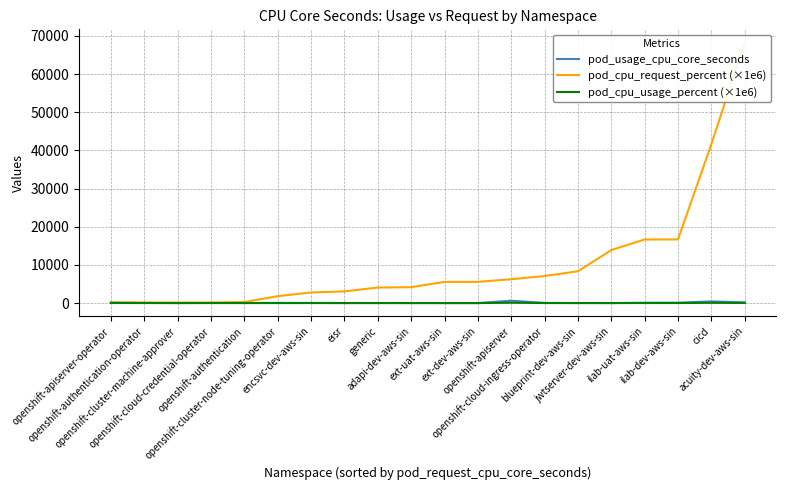

Which label corresponds to the smallest value in the chart?

ext-uat-aws-sin